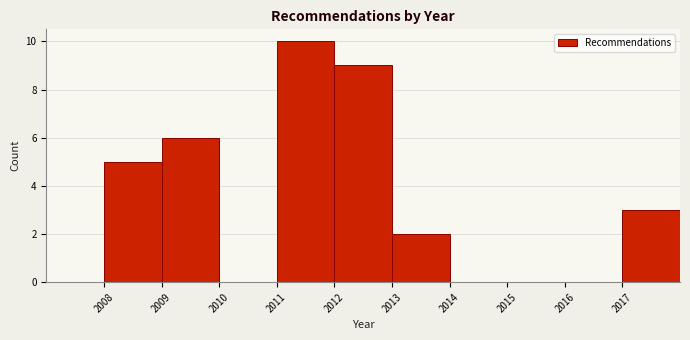

Reading left to right, transcribe this chart: for each bar, give the range it covers on the x-axis and its height. The values are not printed on the chart, so give them approximately, as read against the axis.

2007 to 2008: 0
2008 to 2009: 5
2009 to 2010: 6
2010 to 2011: 0
2011 to 2012: 10
2012 to 2013: 9
2013 to 2014: 2
2014 to 2015: 0
2015 to 2016: 0
2016 to 2017: 0
2017 to 2018: 3